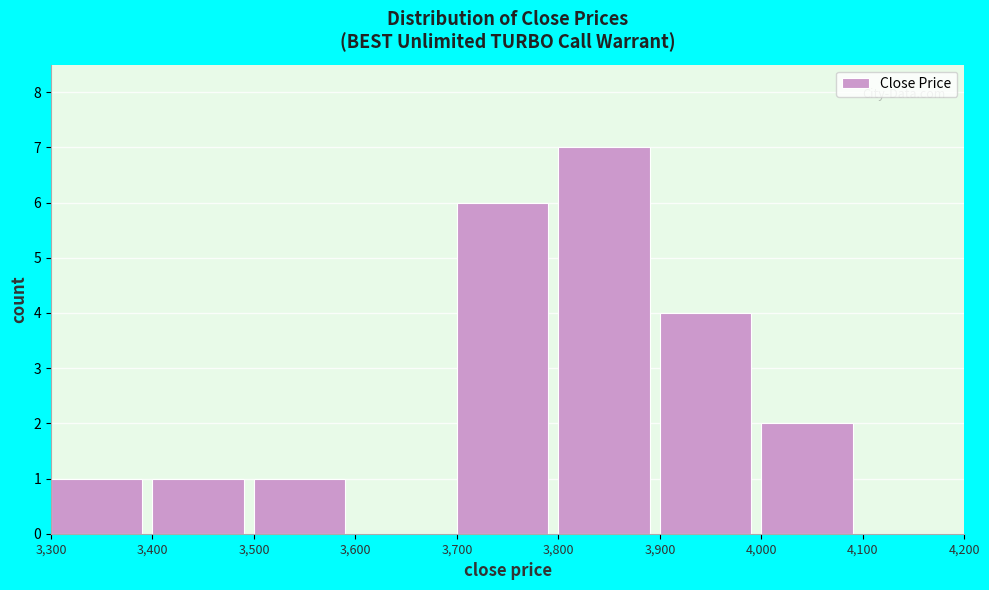

Reading left to right, list every bar in this chart as the range it spans on the x-axis followed by its height. The values are not printed on the chart, so give them approximately, as read against the axis.

3,300 to 3,400: 1
3,400 to 3,500: 1
3,500 to 3,600: 1
3,600 to 3,700: 0
3,700 to 3,800: 6
3,800 to 3,900: 7
3,900 to 4,000: 4
4,000 to 4,100: 2
4,100 to 4,200: 0